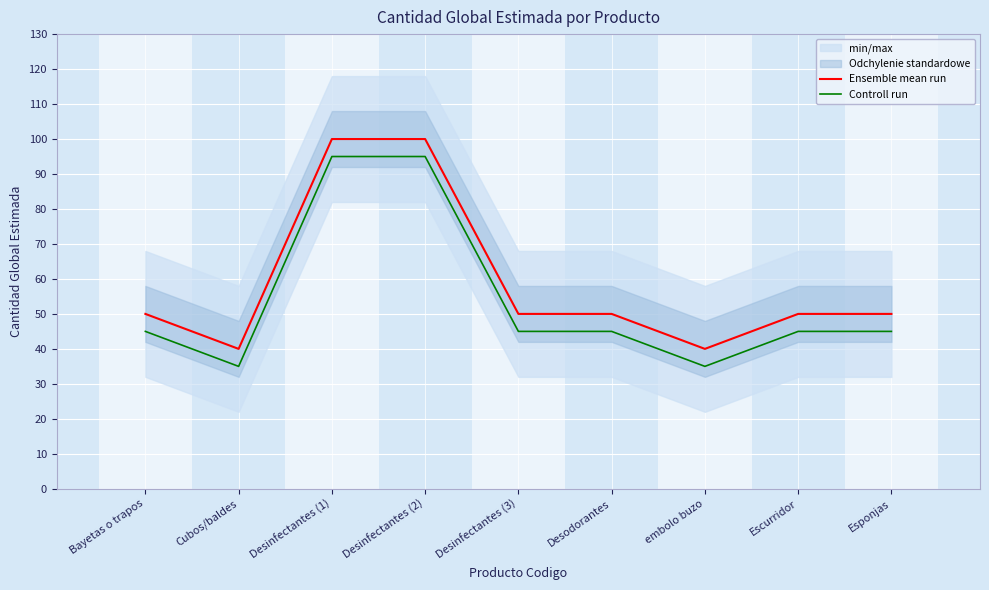

True or false: Ensemble mean run and Controll run intersect in this chart.

False